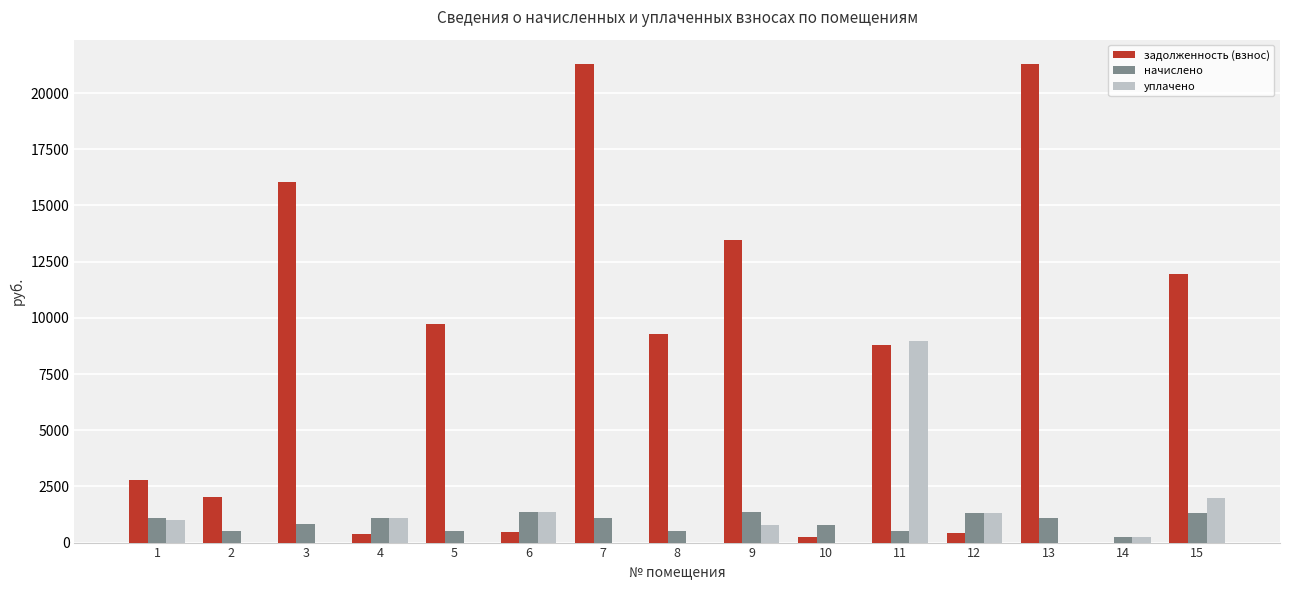

How many data points in уплачено are above 255?

8